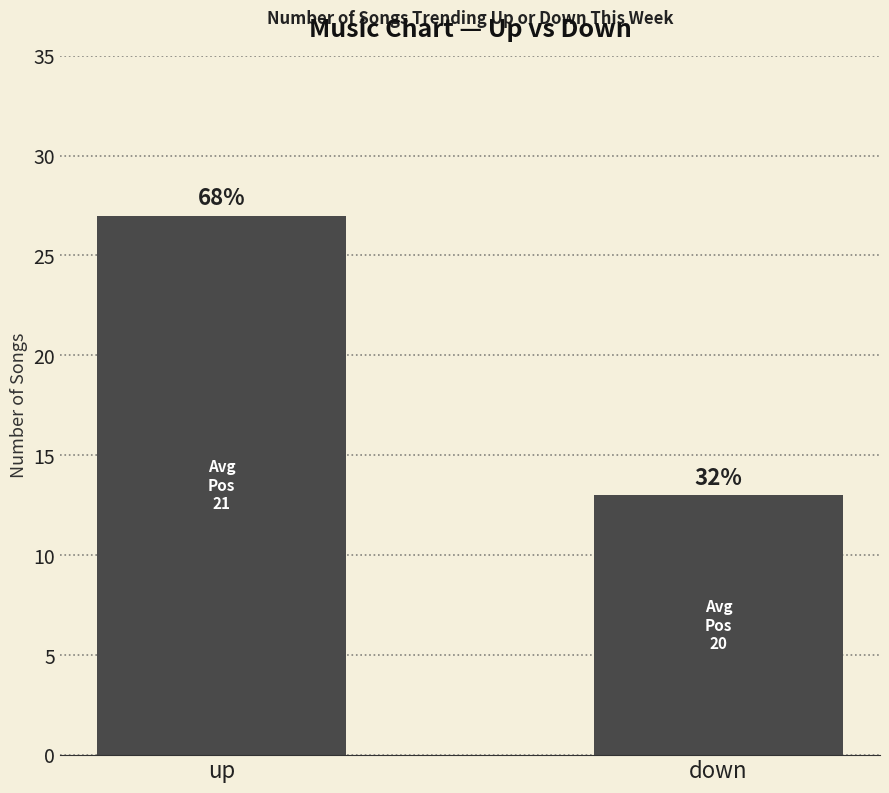

How many bars are there in total?

2